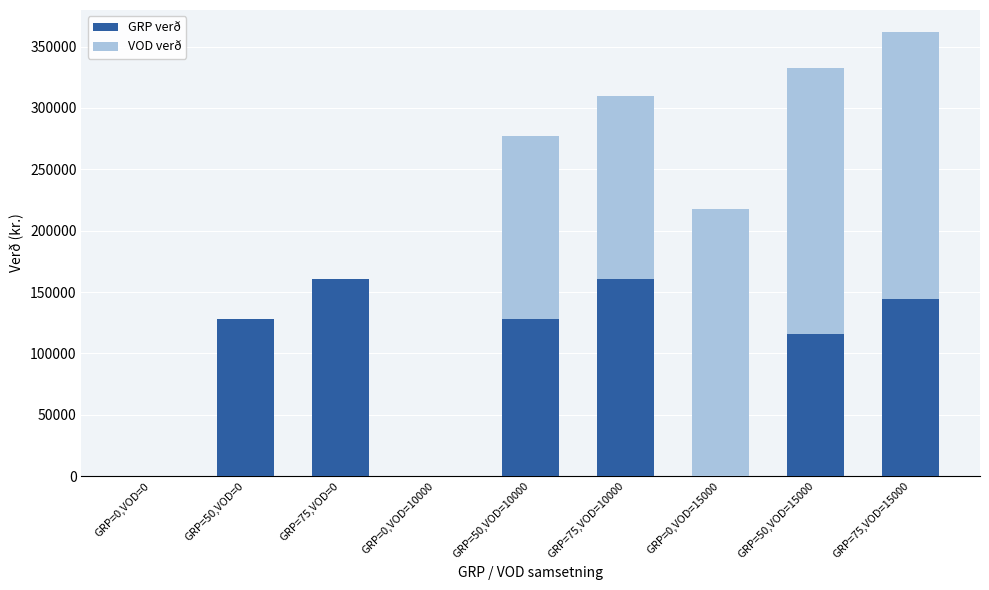

The GRP verð series shows 128300.0 at GRP=50,VOD=0. True or false?

True